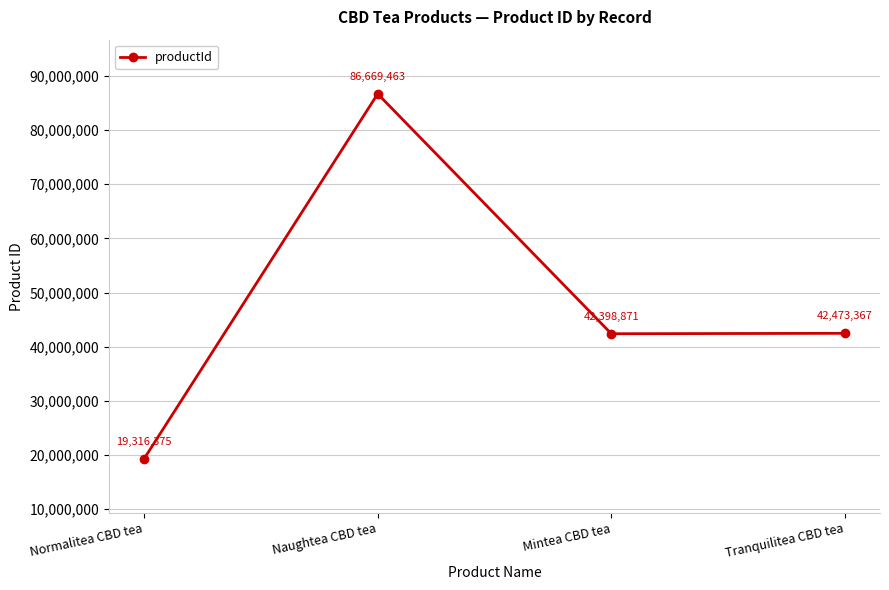

List the labels in order of value, largest first.

Naughtea CBD tea, Tranquilitea CBD tea, Mintea CBD tea, Normalitea CBD tea